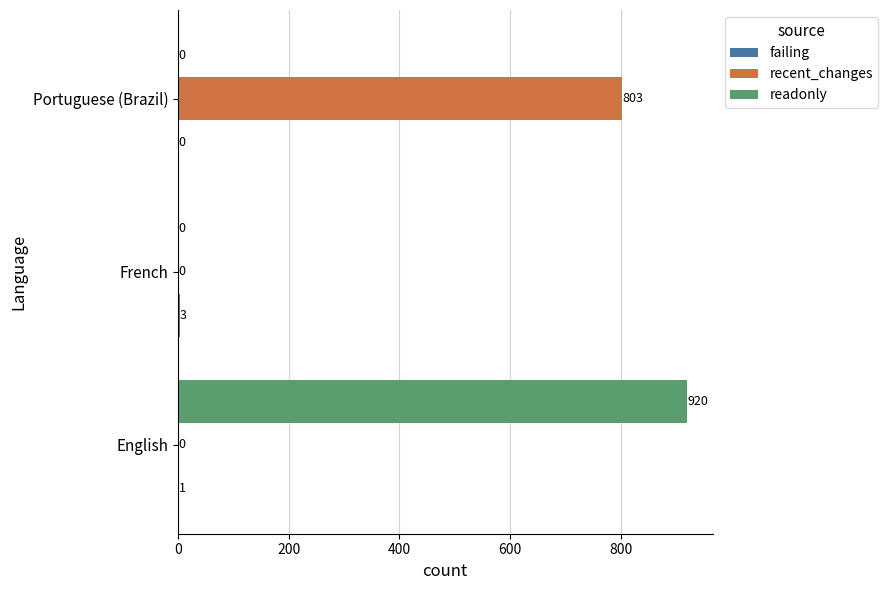

What is the total value across all series at Portuguese (Brazil)?

803